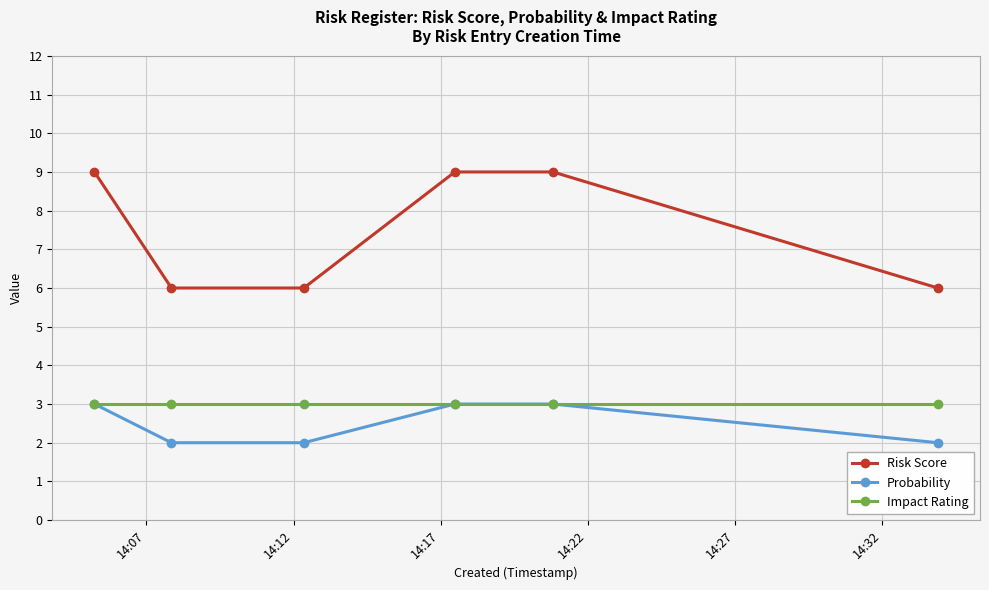

How many lines are shown in the chart?

3